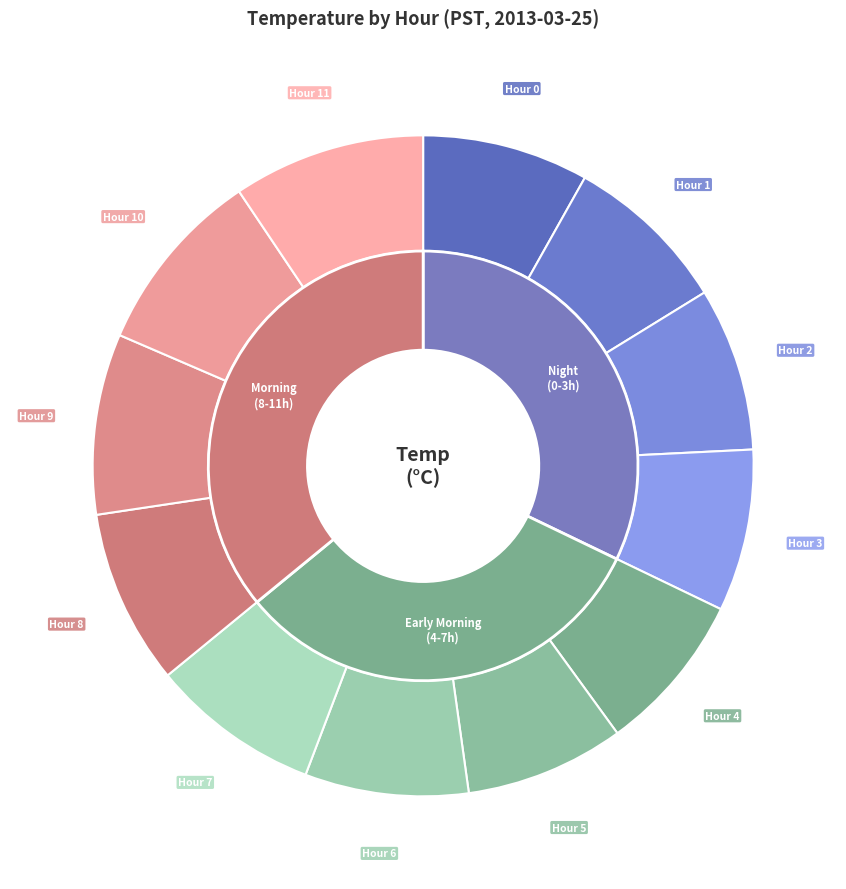

How many segments does this pie chart have?

12